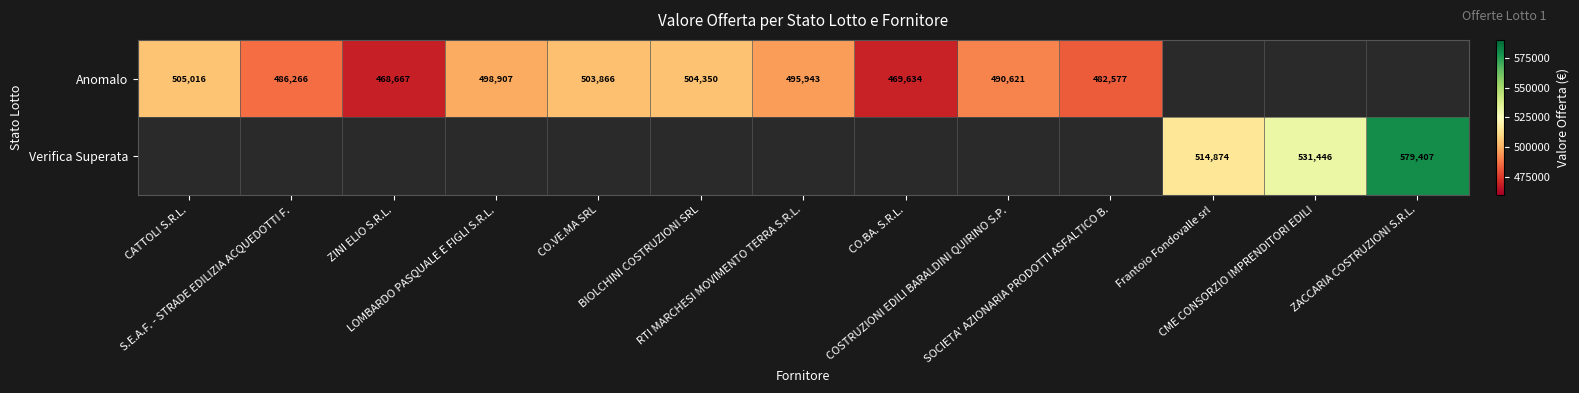

List the labels in order of Verifica Superata value, largest first.

ZACCARIA COSTRUZIONI S.R.L., CME CONSORZIO IMPRENDITORI EDILI, Frantoio Fondovalle srl, CATTOLI S.R.L., S.E.A.F. - STRADE EDILIZIA ACQUEDOTTI F., ZINI ELIO S.R.L., LOMBARDO PASQUALE E FIGLI S.R.L., CO.VE.MA SRL, BIOLCHINI COSTRUZIONI SRL, RTI MARCHESI MOVIMENTO TERRA S.R.L., CO.BA. S.R.L., COSTRUZIONI EDILI BARALDINI QUIRINO S.P., SOCIETA' AZIONARIA PRODOTTI ASFALTICO B.